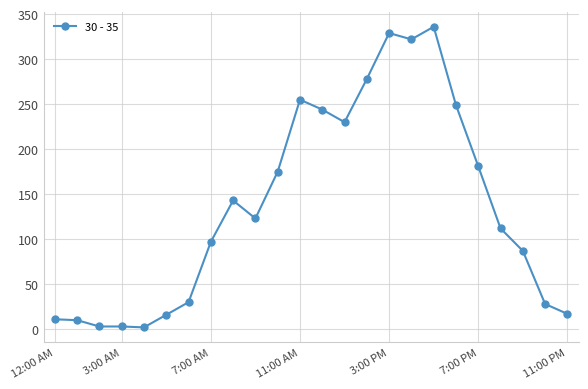

What is the difference between the maximum and minimum values?

334